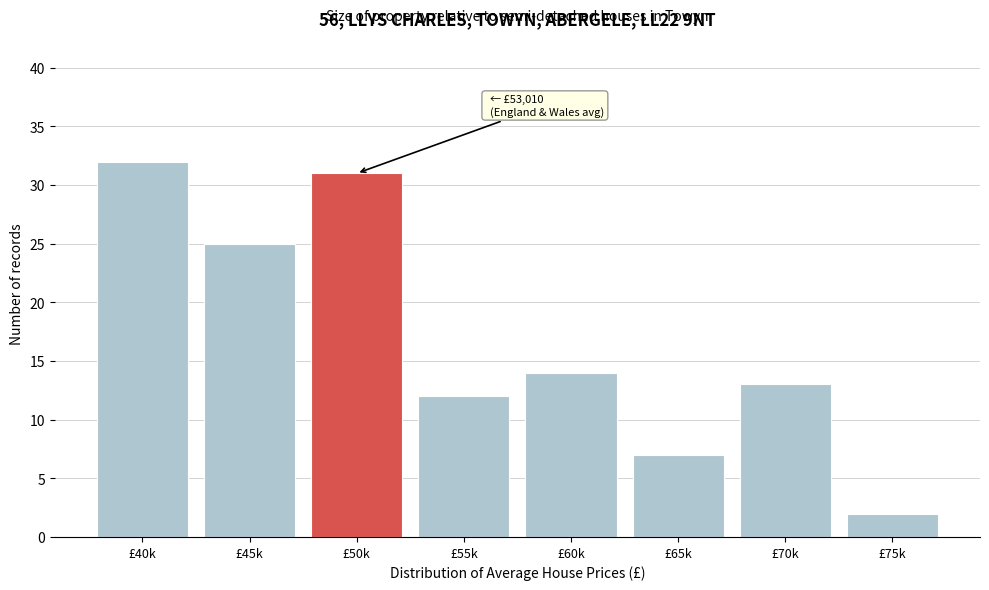

Reading left to right, transcribe all the data shown in this chart.

32	25	31	12	14	7	13	2